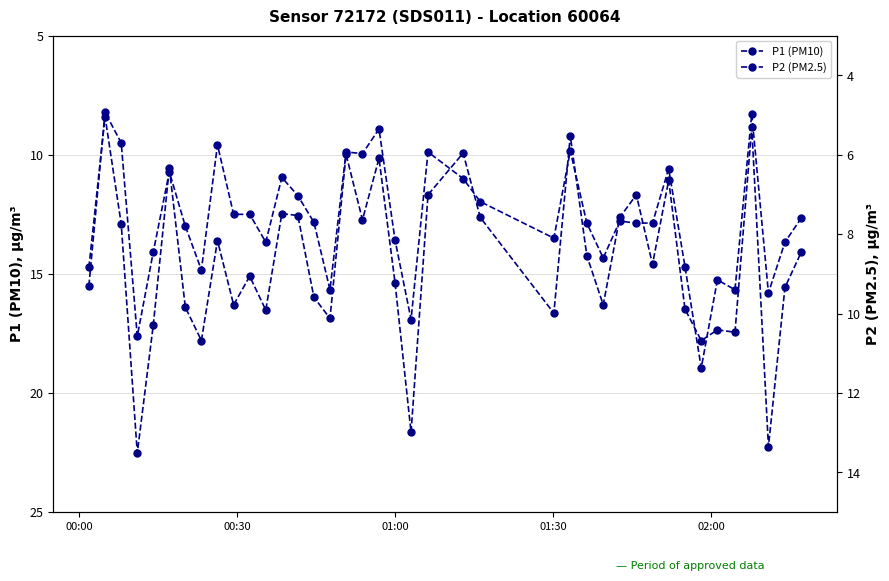

What is the value of the P1 (PM10) point at the 9th from the left?

13.6